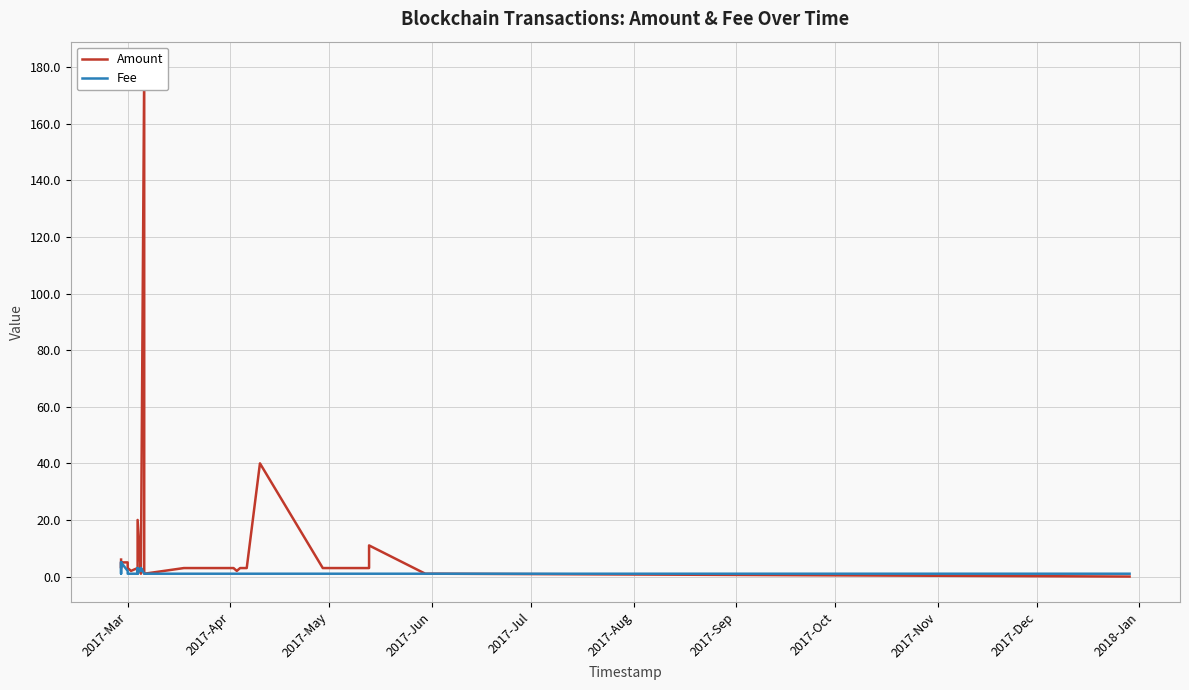

The Amount series shows 1.0 at 12. True or false?

False